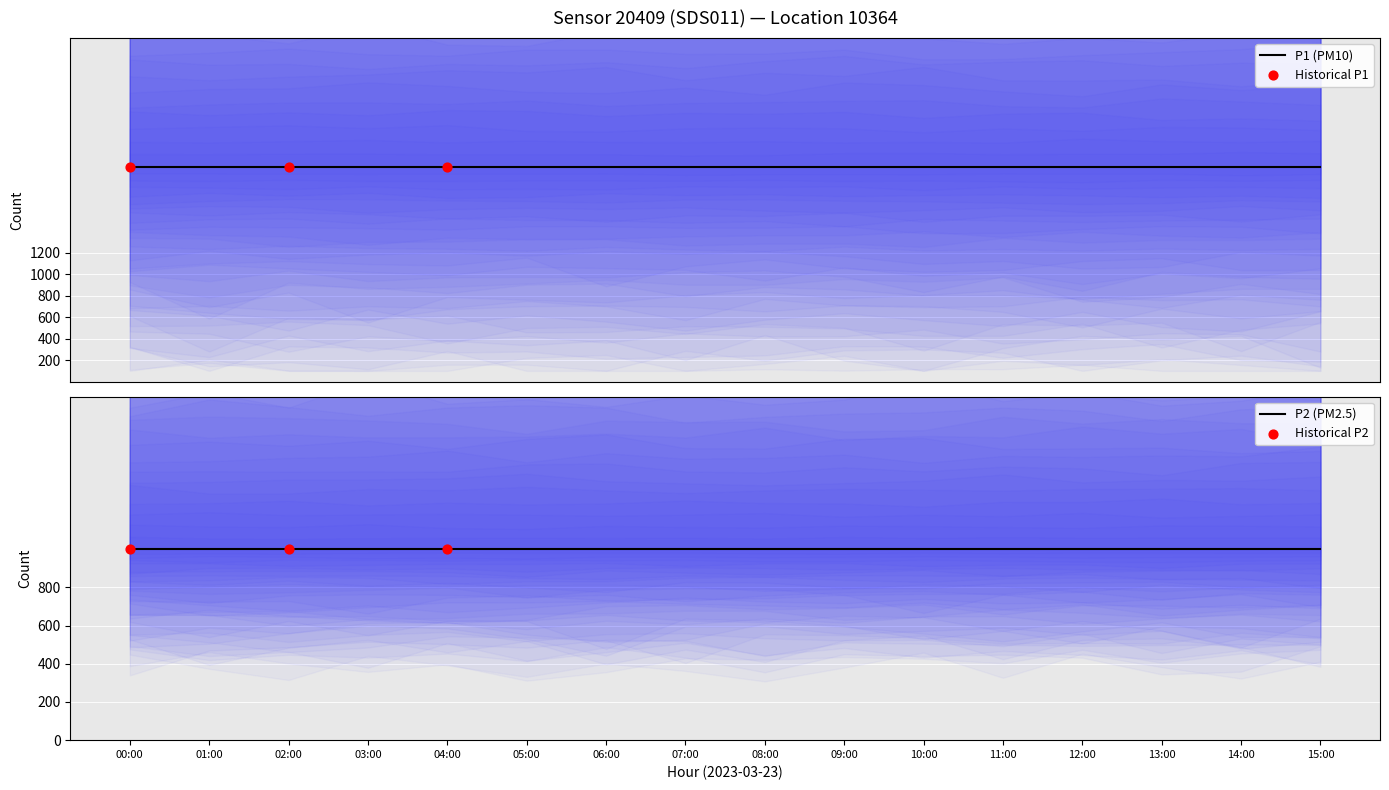

Which series has the widest spread of Y values?

P1